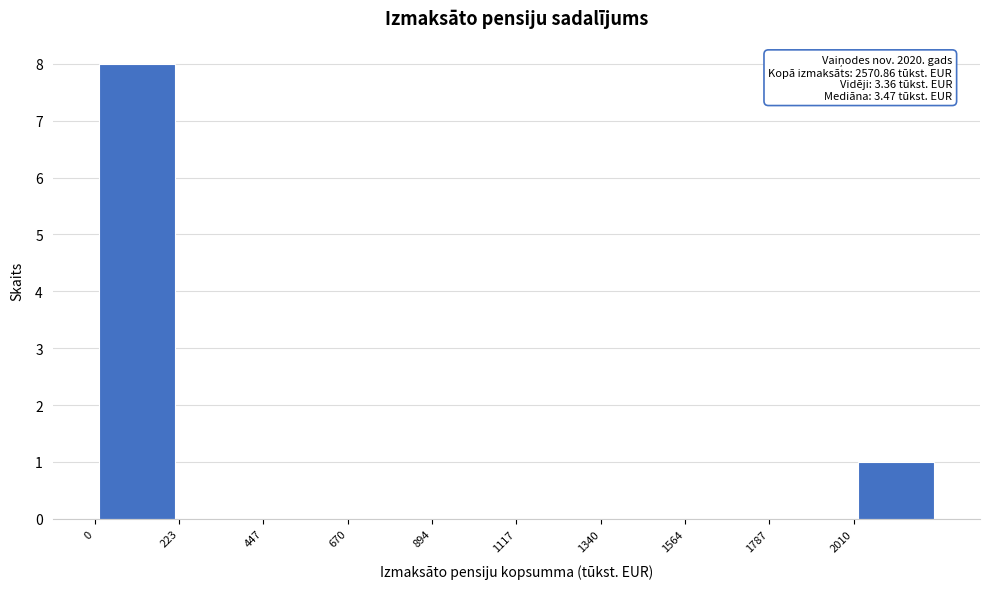

Over which range of the x-axis is the bar tallest?

0 to 200